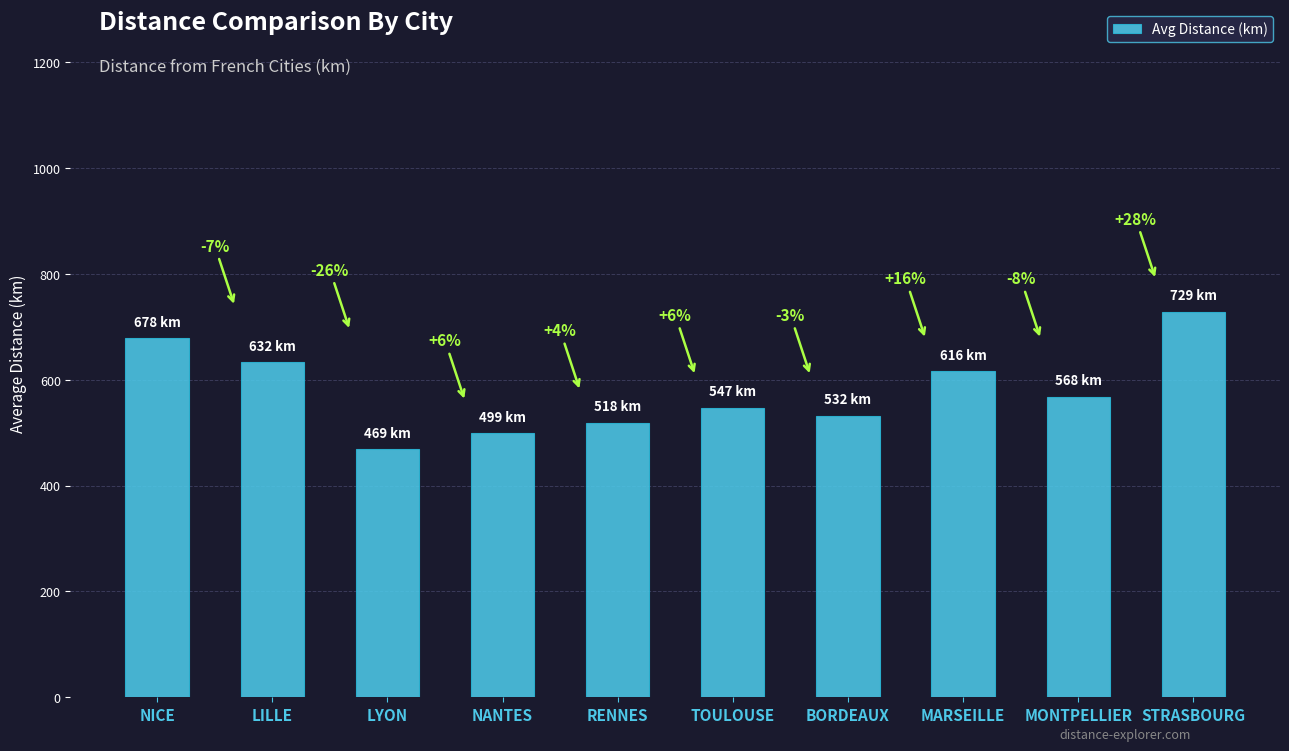

Are the bars horizontal?

No